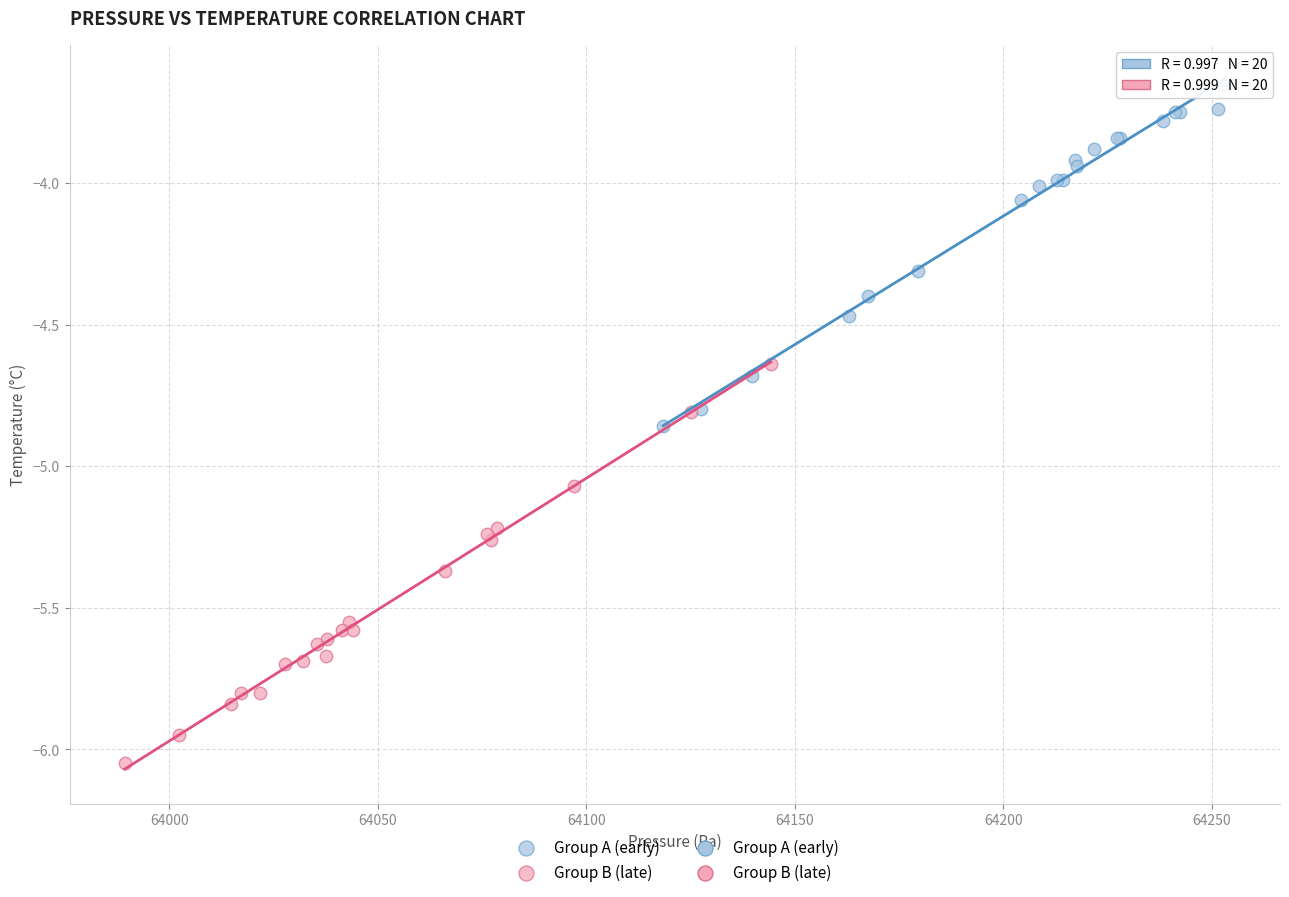

Which series reaches the minimum Y coordinate?

Group B (late)